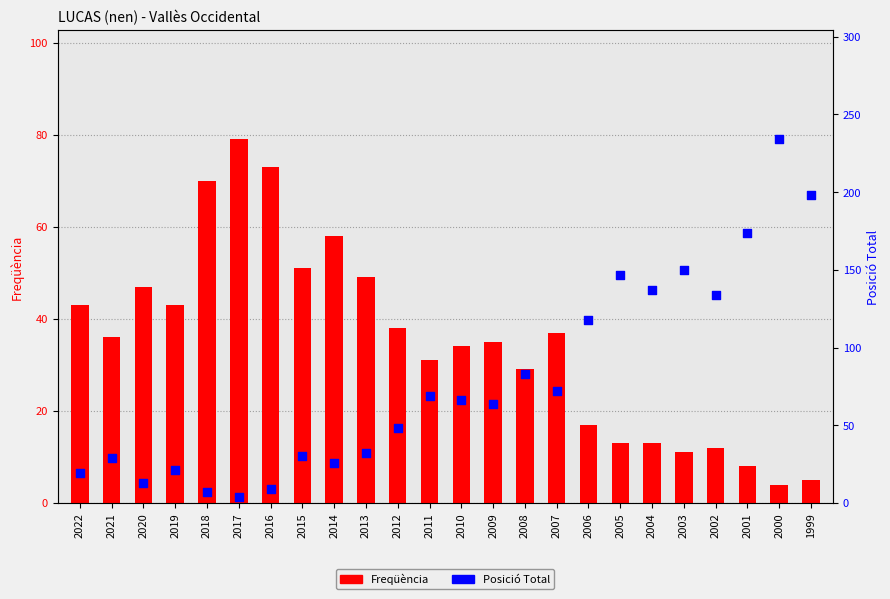

Which series reaches the minimum Y coordinate?

Freqüència